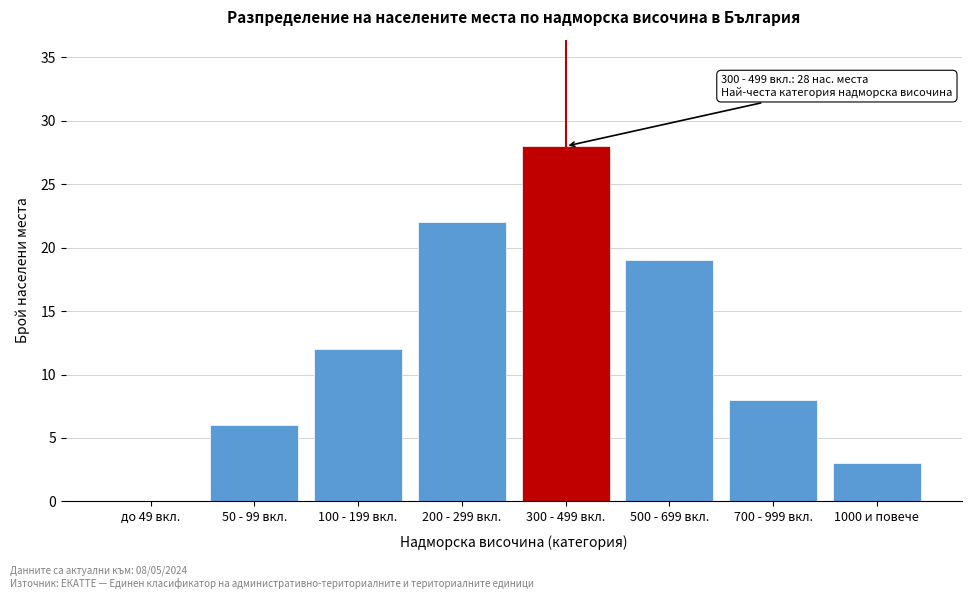

Reading left to right, what are all the values shown in this chart?

до 49 вкл.=0	50 - 99 вкл.=6	100 - 199 вкл.=12	200 - 299 вкл.=22	300 - 499 вкл.=28	500 - 699 вкл.=19	700 - 999 вкл.=8	1000 и повече=3